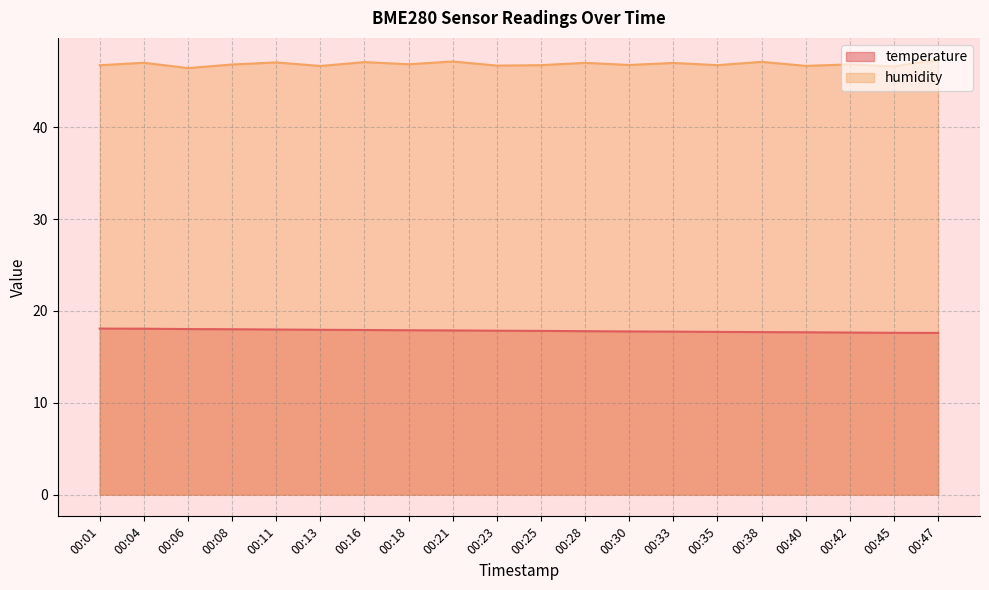

At how many categories does at least one series exceed 33?

20